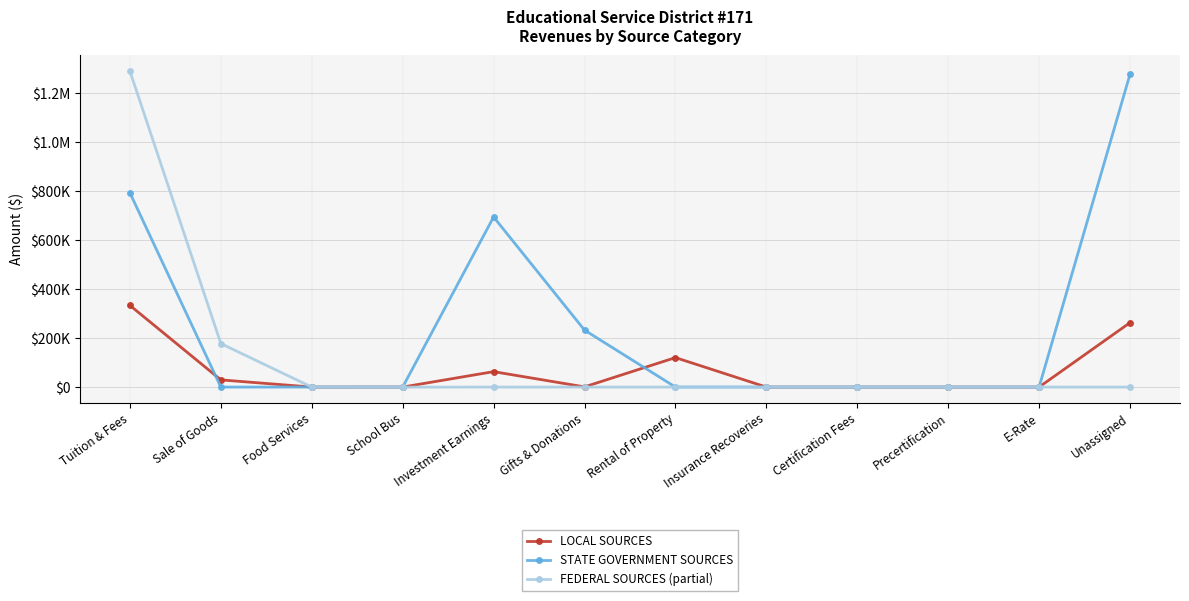

What is the difference between the LOCAL SOURCES values at Investment Earnings and Precertification?

62976.1